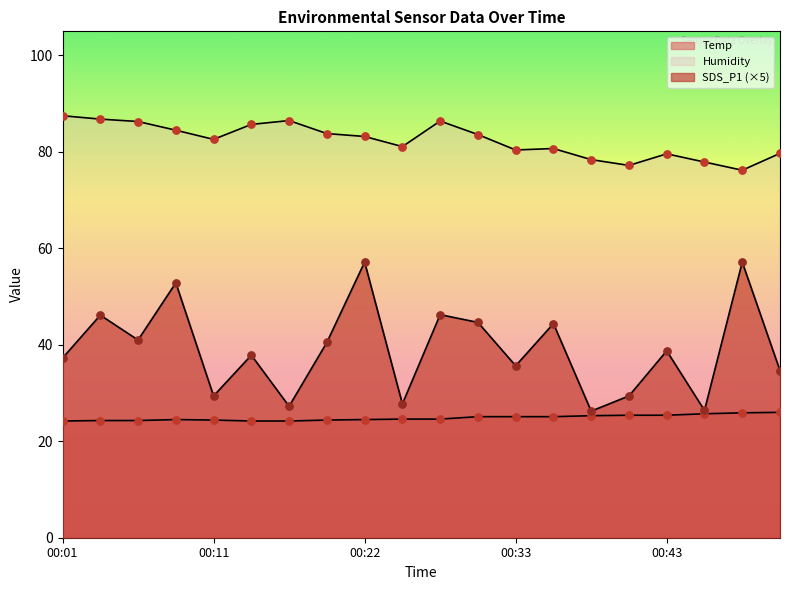

Is the value of Humidity at 00:22 greater than the value of Temp at 00:35?

Yes